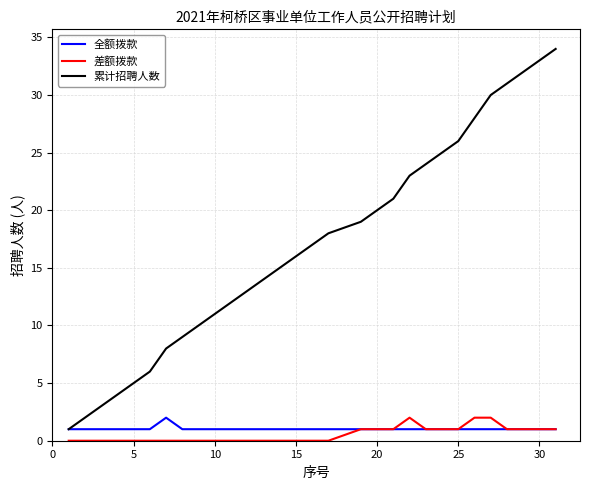

Which series has the widest spread of values?

累计招聘人数